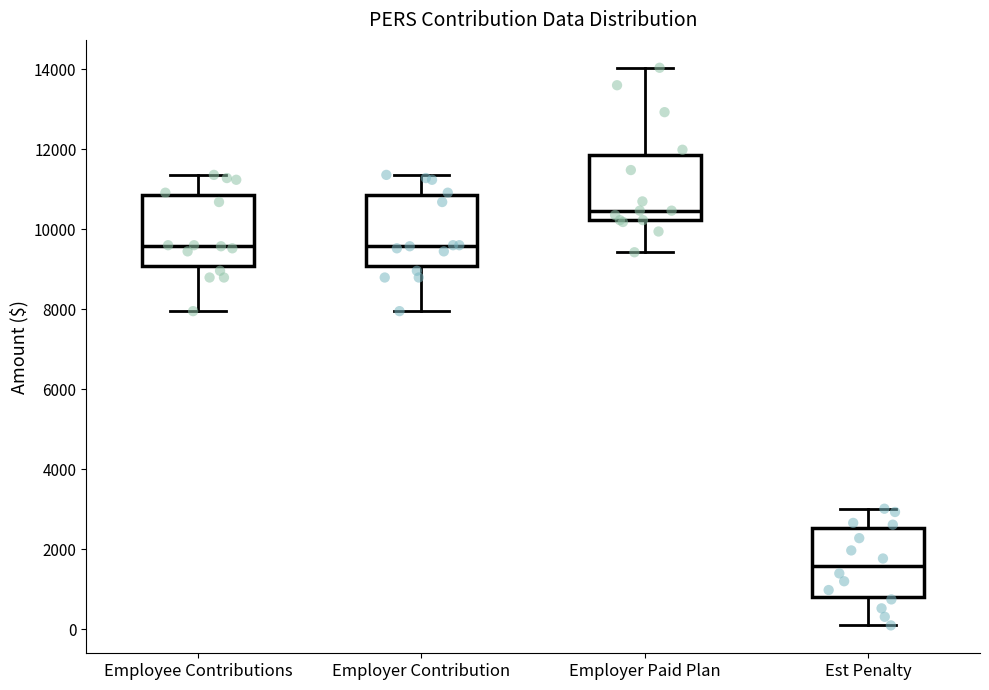

Reading left to right, read every box against the y-axis: the position of its median line, the range the box covers, and the ends of its whiskers. The values are not printed on the chart, so give them approximately, as read against the axis.

Employee Contributions: median 9600, box 9000 to 10800, whiskers 8000 to 11400
Employer Contribution: median 9600, box 9000 to 10800, whiskers 8000 to 11400
Employer Paid Plan: median 10400, box 10200 to 11800, whiskers 9400 to 14000
Est Penalty: median 1600, box 800 to 2600, whiskers 0 to 3000